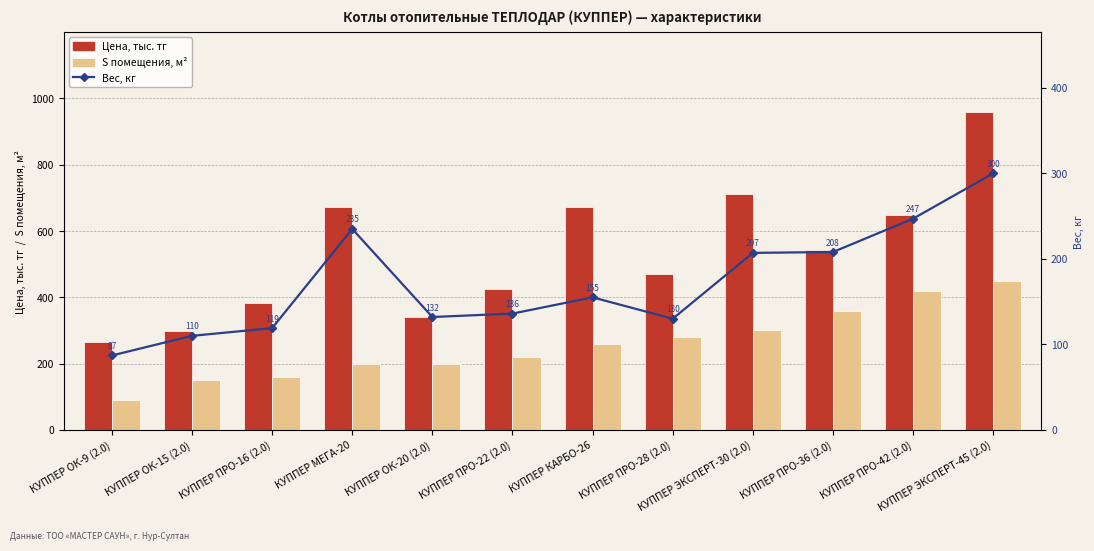

How many categories are shown in the chart?

12